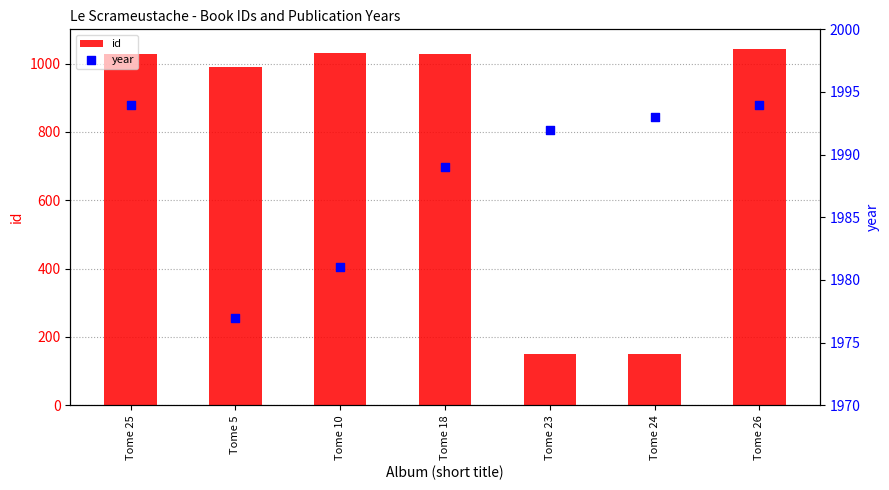

Which series contains the lowest Y value?

id